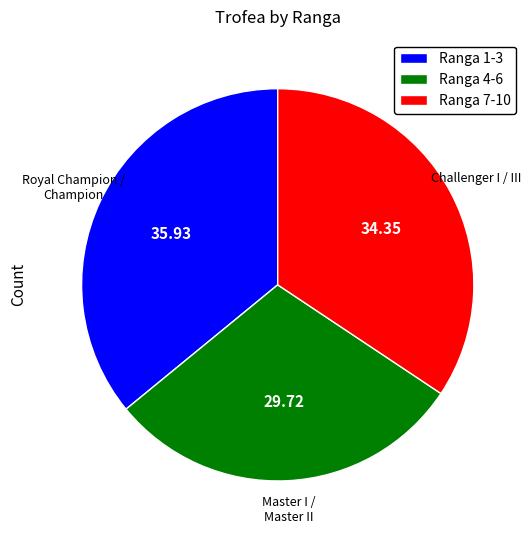

Rank the categories by value from lowest to highest.

Ranga 4-6, Ranga 7-10, Ranga 1-3